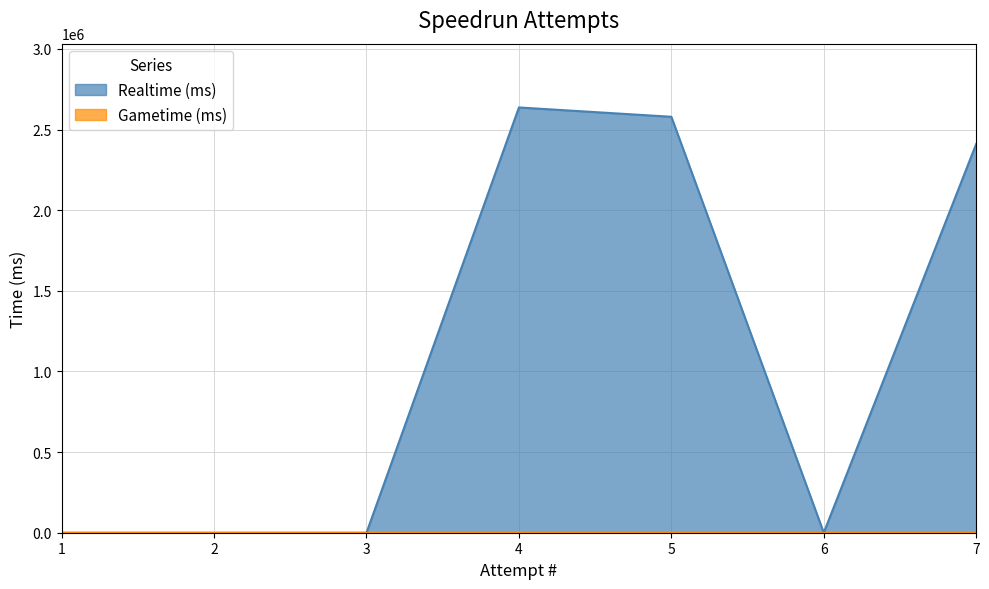

What is the difference between the maximum and minimum values?

2637072